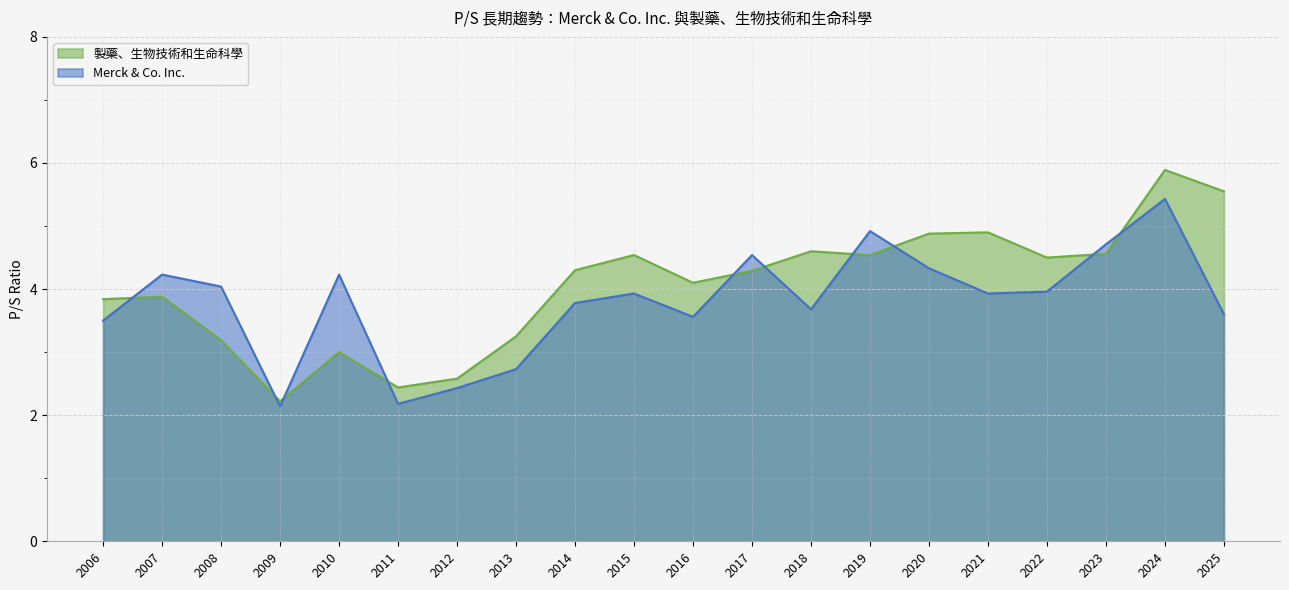

Which series changed the most between 2011 and 2024?

製藥、生物技術和生命科學